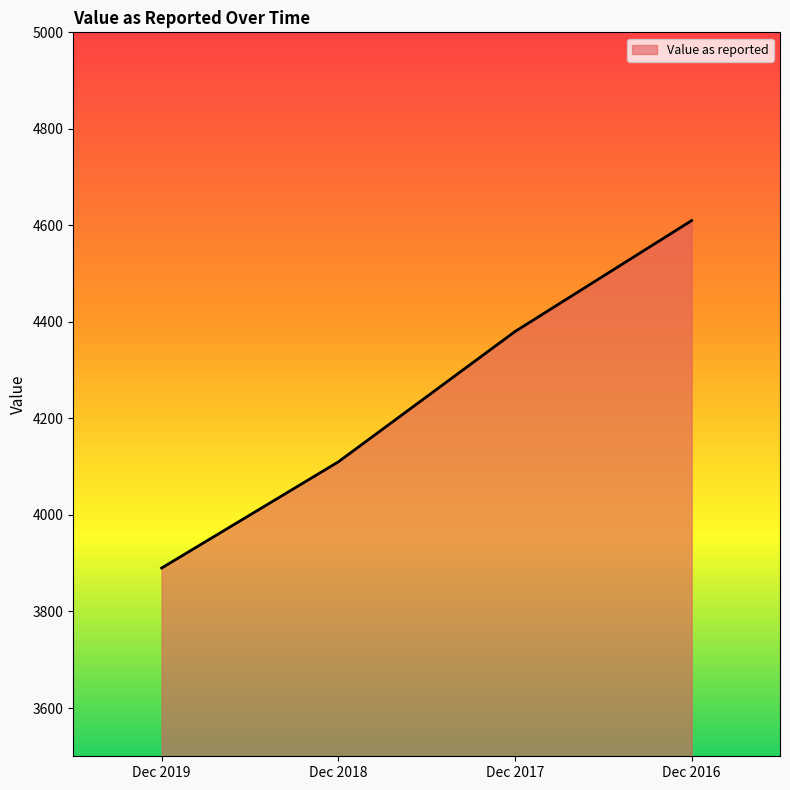

How many values are below 4380?

2